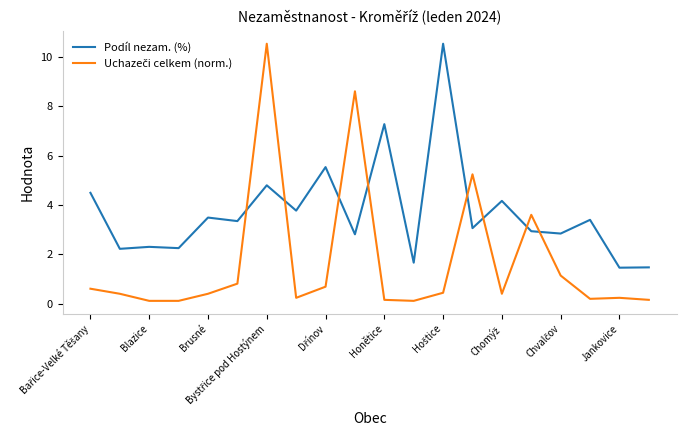

What is the greatest value displayed?

10.5